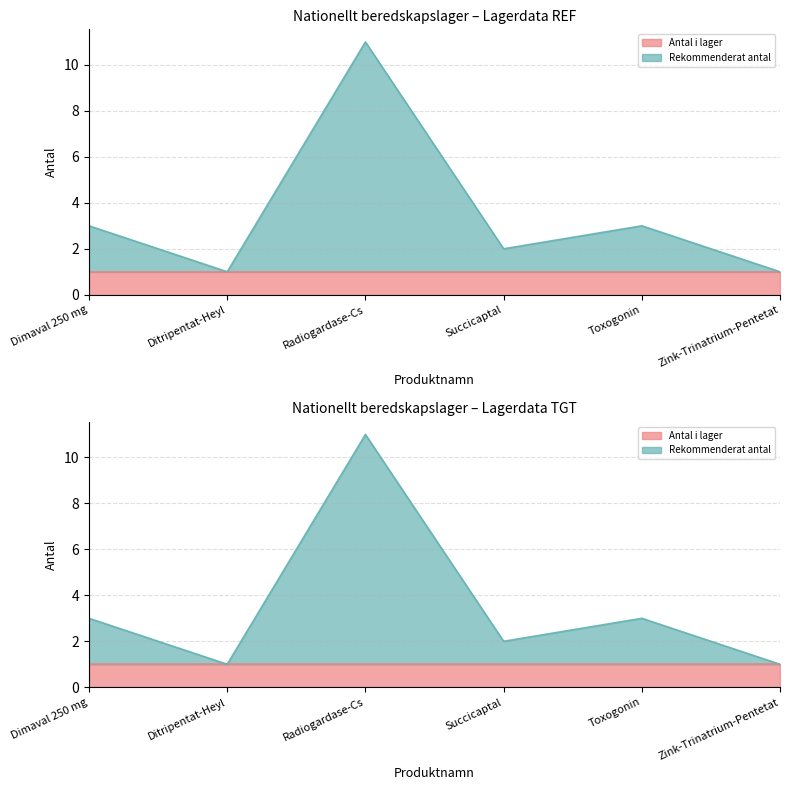

How many interior local valleys (lower than both neighbors) does the data have?

2